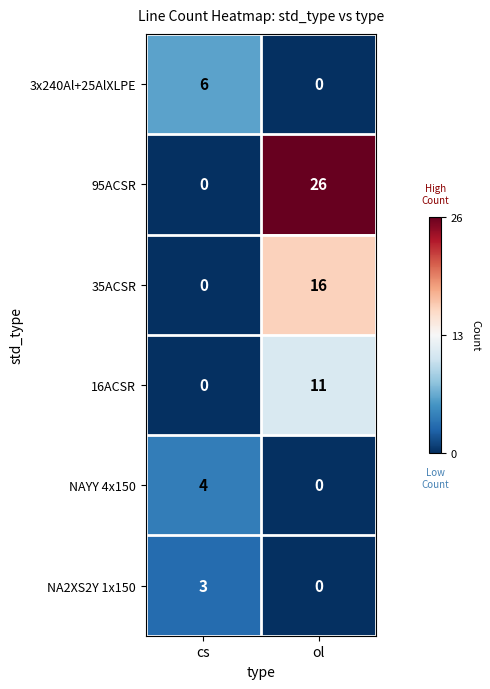

Reading left to right, transcribe all the data shown in this chart.

3x240Al+25AlXLPE: 6	0
95ACSR: 0	26
35ACSR: 0	16
16ACSR: 0	11
NAYY 4x150: 4	0
NA2XS2Y 1x150: 3	0